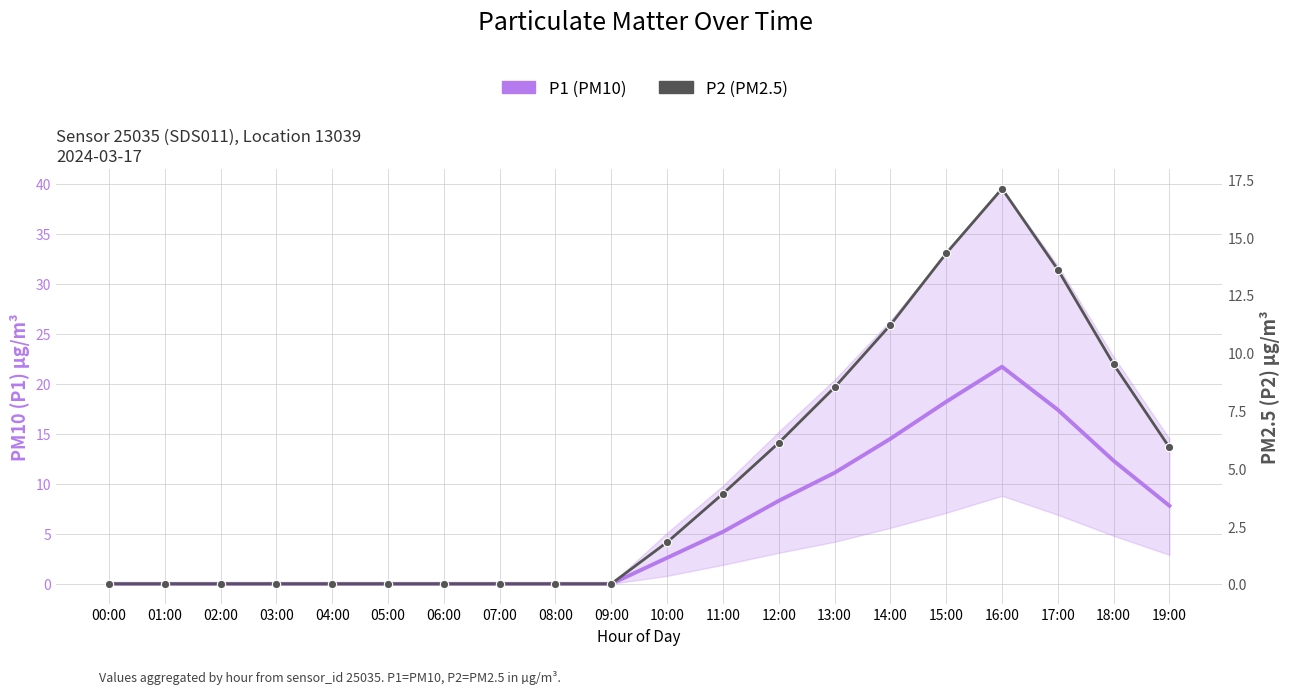

How many interior local peaks does the P2 (PM2.5) series have?

1